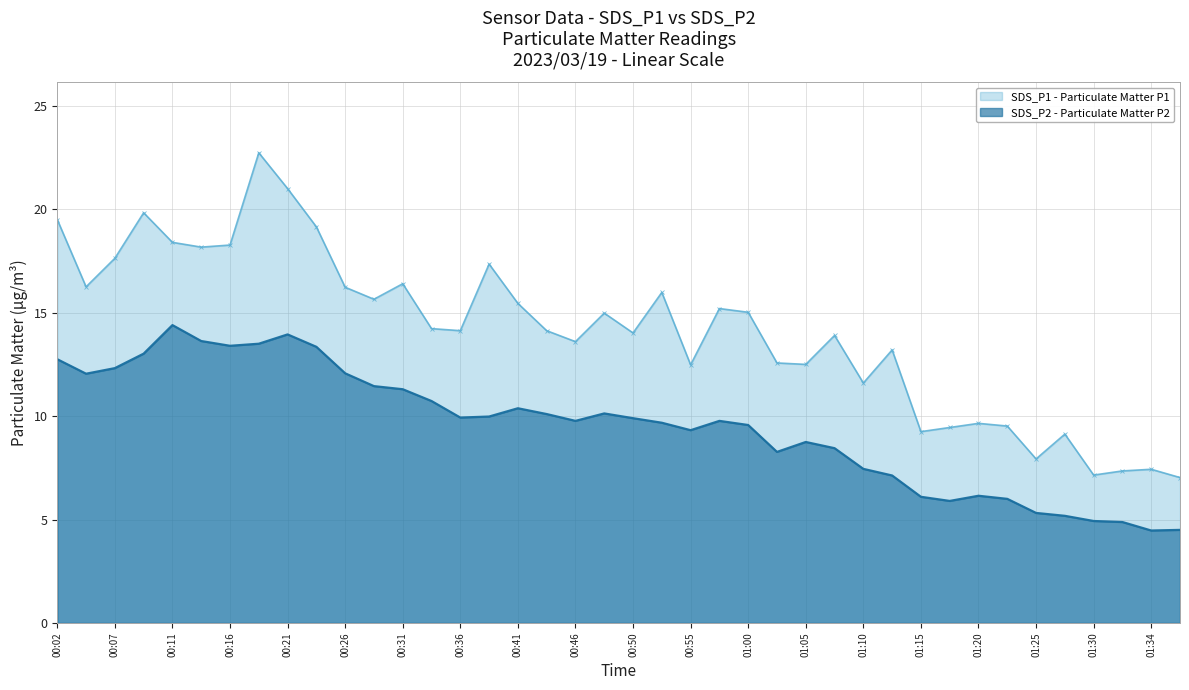

True or false: SDS_P2 has a value of 14.4 at 00:11.

True